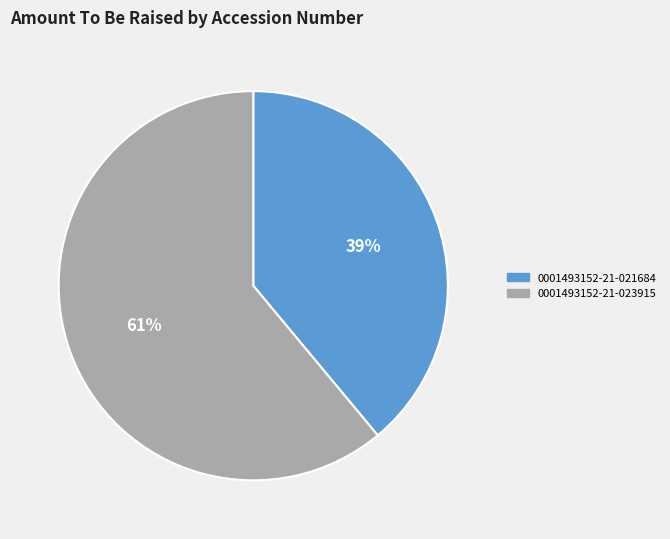

To the nearest percent, what portion does 0001493152-21-021684 represent?

39%